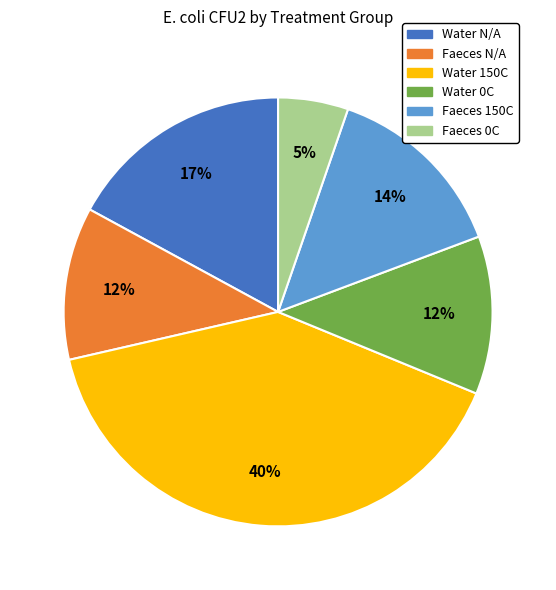

How many slices are in this pie chart?

6